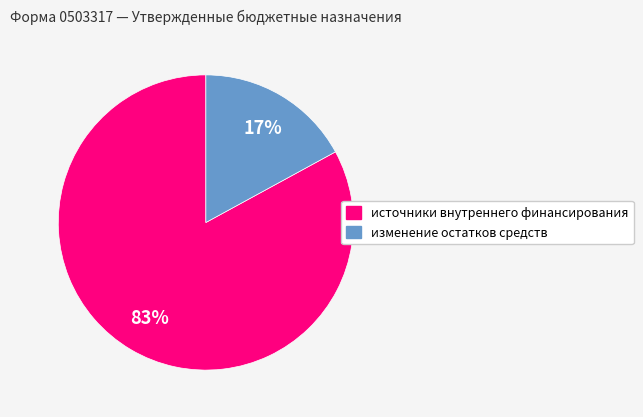

Rank the categories by value from lowest to highest.

изменение остатков средств, источники внутреннего финансирования